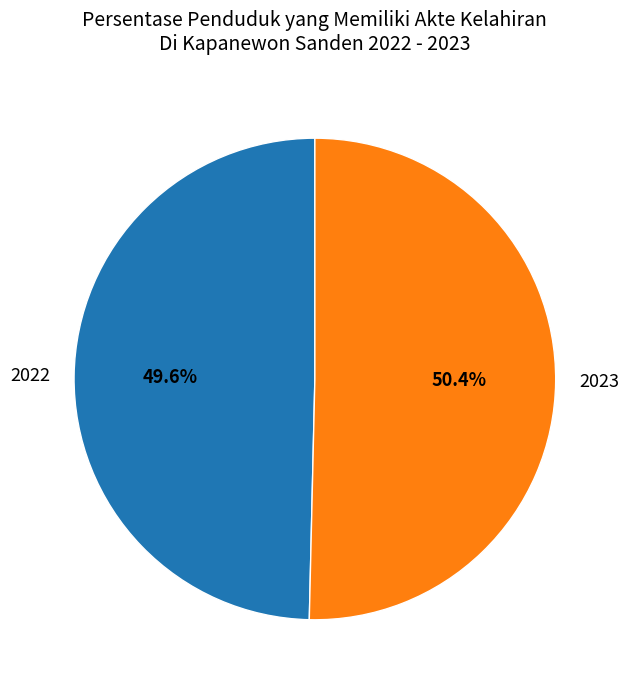

Is it true that 2022 is 60% of the pie?

False